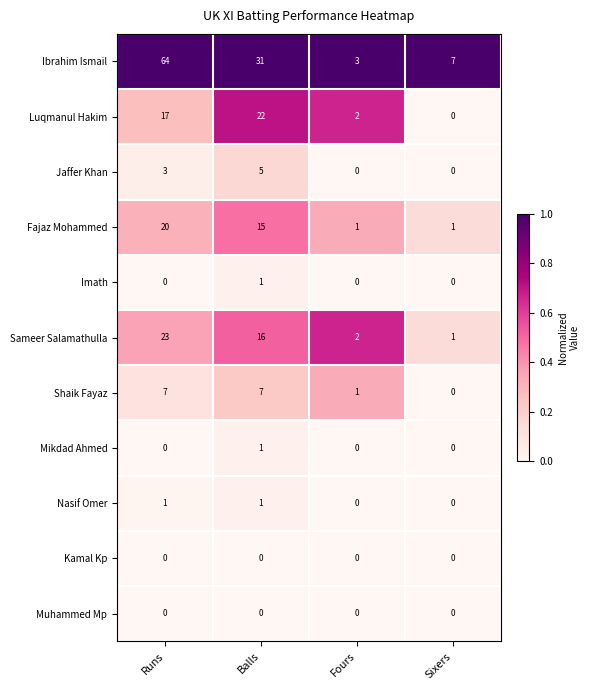

What is the greatest value displayed?

64